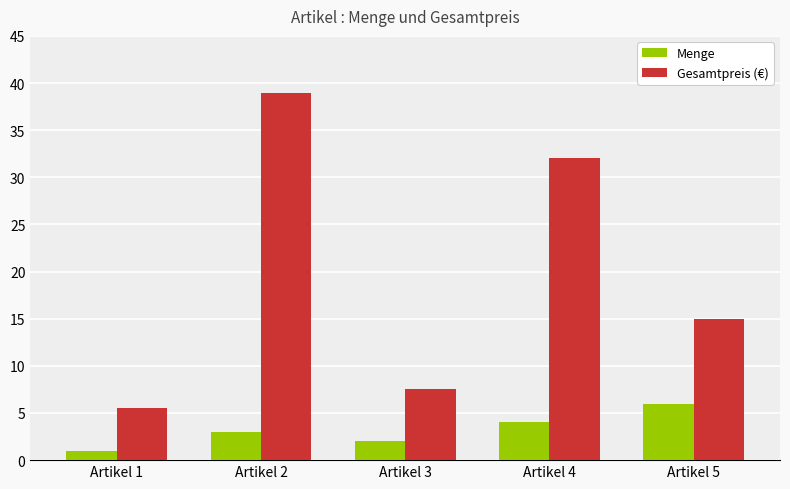

Which category has the lowest value across all series?

Artikel 1